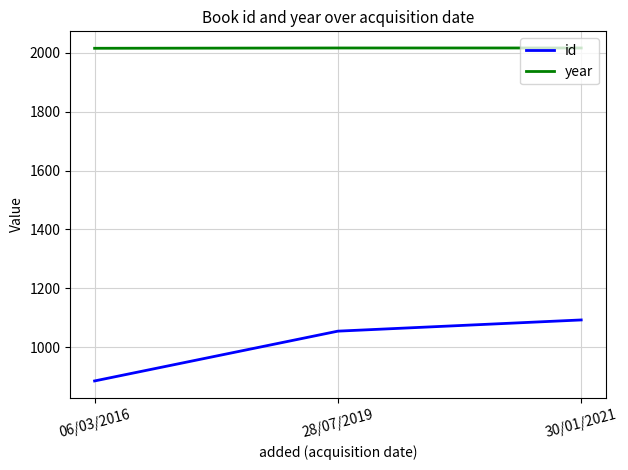

What are all the series names shown in the legend?

id, year